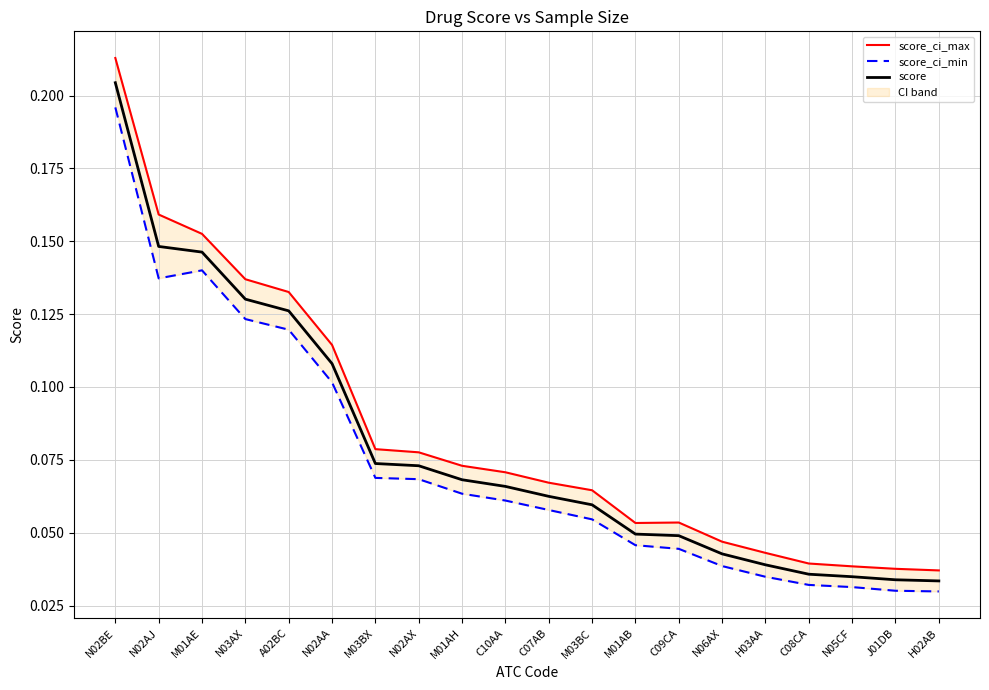

Rank the series at N02AA from lowest to highest value.

score_ci_min, score, score_ci_max